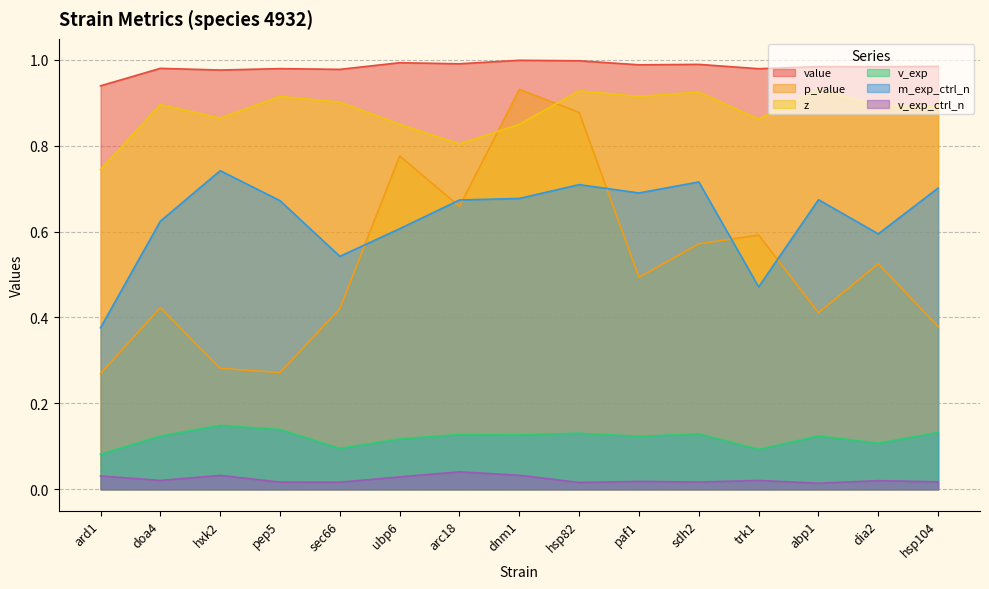

Where is the first local maximum for p_value?

doa4